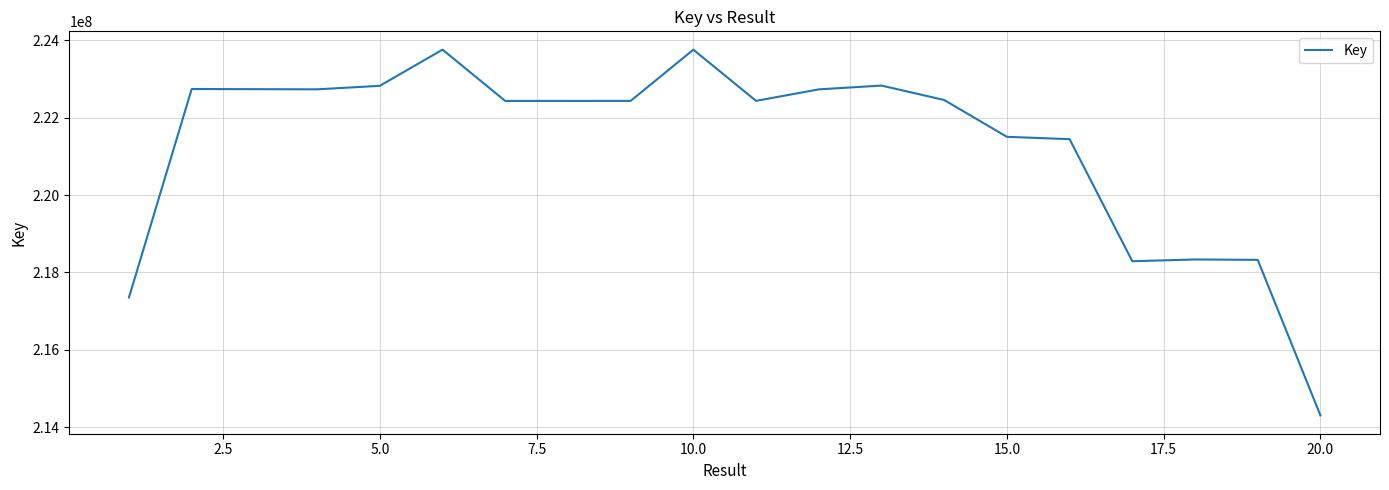

What is the minimum value shown in the chart?

214309345